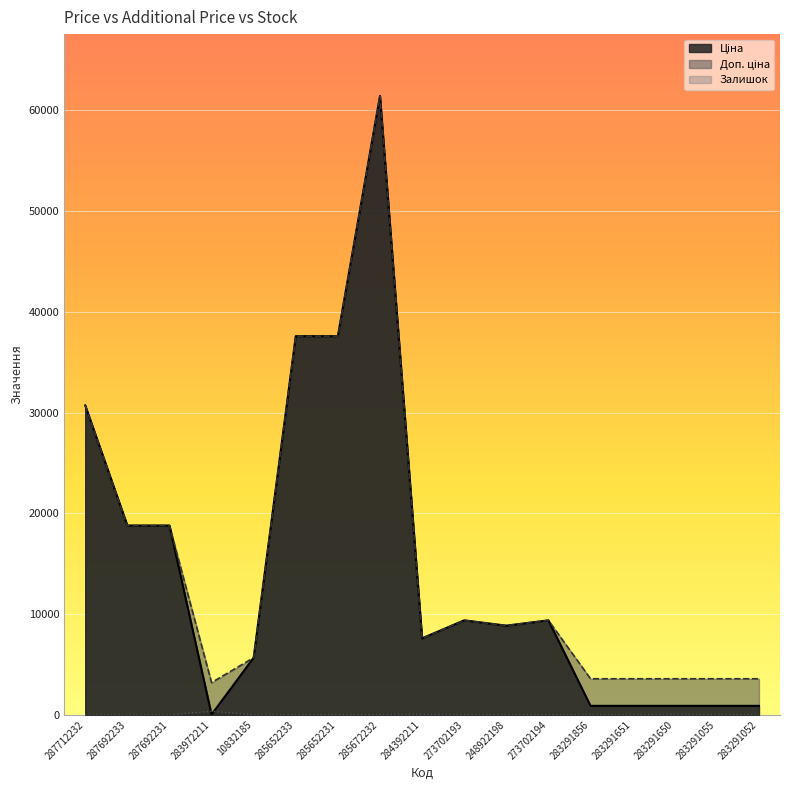

Reading right to left, transcribe all the data shown in this chart.

Ціна: 283291052=895.9	283291055=895.9	283291650=895.9	283291651=895.9	283291856=895.9	273702194=9384.0	248922198=8856.7	273702193=9384.0	284392211=7596.5	285672232=61434.3	285652231=37593.6	285652233=37593.6	10832185=5673.8	283972211=32.0	287692231=18796.8	287692233=18796.8	287712232=30717.1
Доп. ціна: 283291052=3583.6	283291055=3583.6	283291650=3583.6	283291651=3583.6	283291856=3583.6	273702194=9384.0	248922198=8856.7	273702193=9384.0	284392211=7596.5	285672232=61434.3	285652231=37593.6	285652233=37593.6	10832185=5673.8	283972211=3205.0	287692231=18796.8	287692233=18796.8	287712232=30717.1
Залишок: 283291052=26.0	283291055=9.0	283291650=43.0	283291651=6.0	283291856=7.0	273702194=18.0	248922198=11.0	273702193=16.0	284392211=43.0	285672232=15.0	285652231=22.0	285652233=12.0	10832185=2.0	283972211=360.0	287692231=0.0	287692233=0.0	287712232=0.0